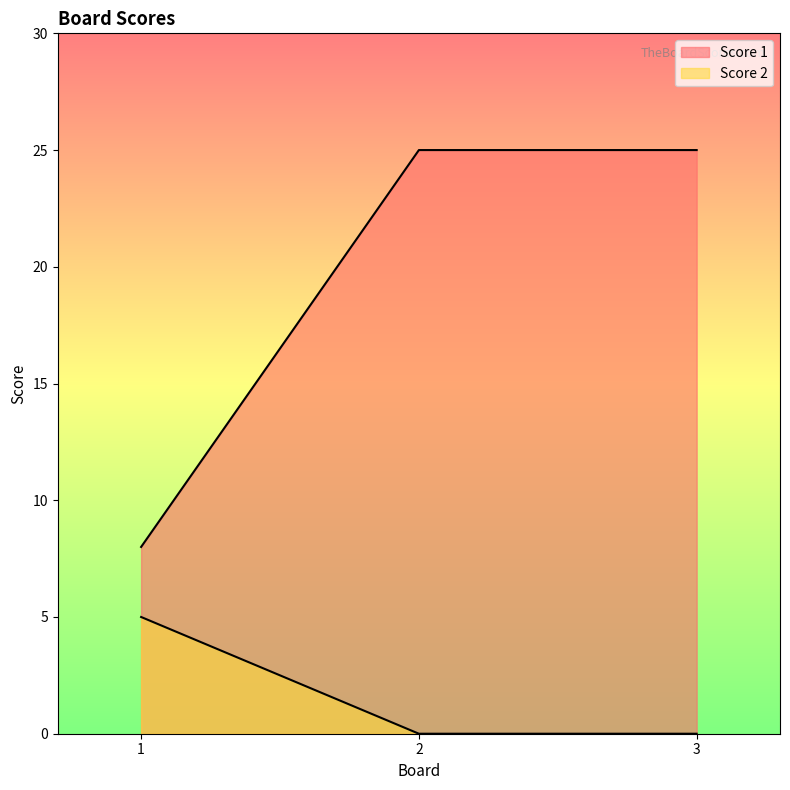

Is it true that Score 1 equals 16 at 3?

False